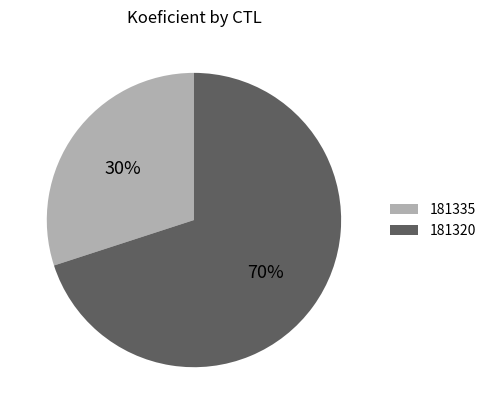

Is it true that 181320 is 80% of the pie?

False